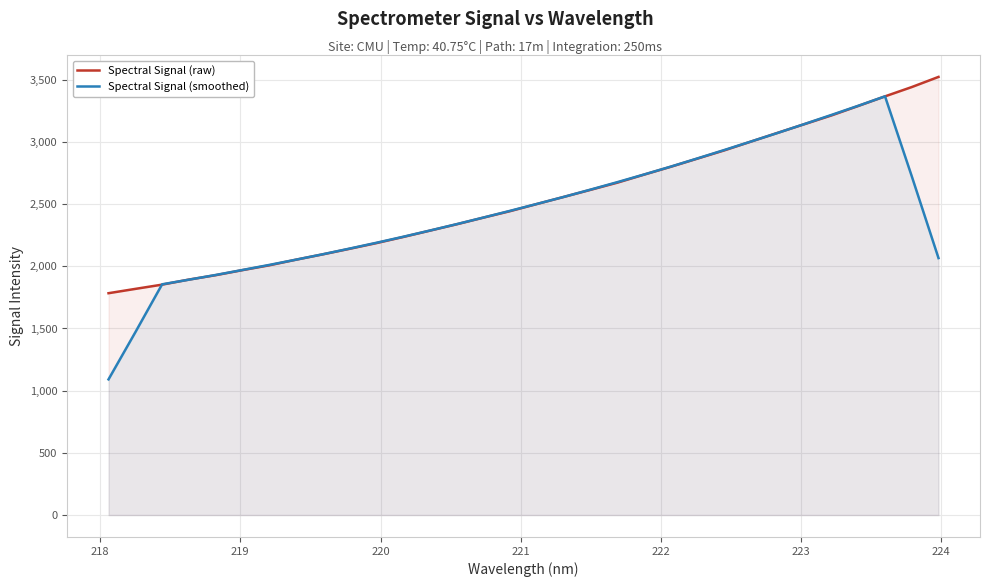

How many intersections are there between Spectral Signal (smoothed) and Spectral Signal (raw)?

6